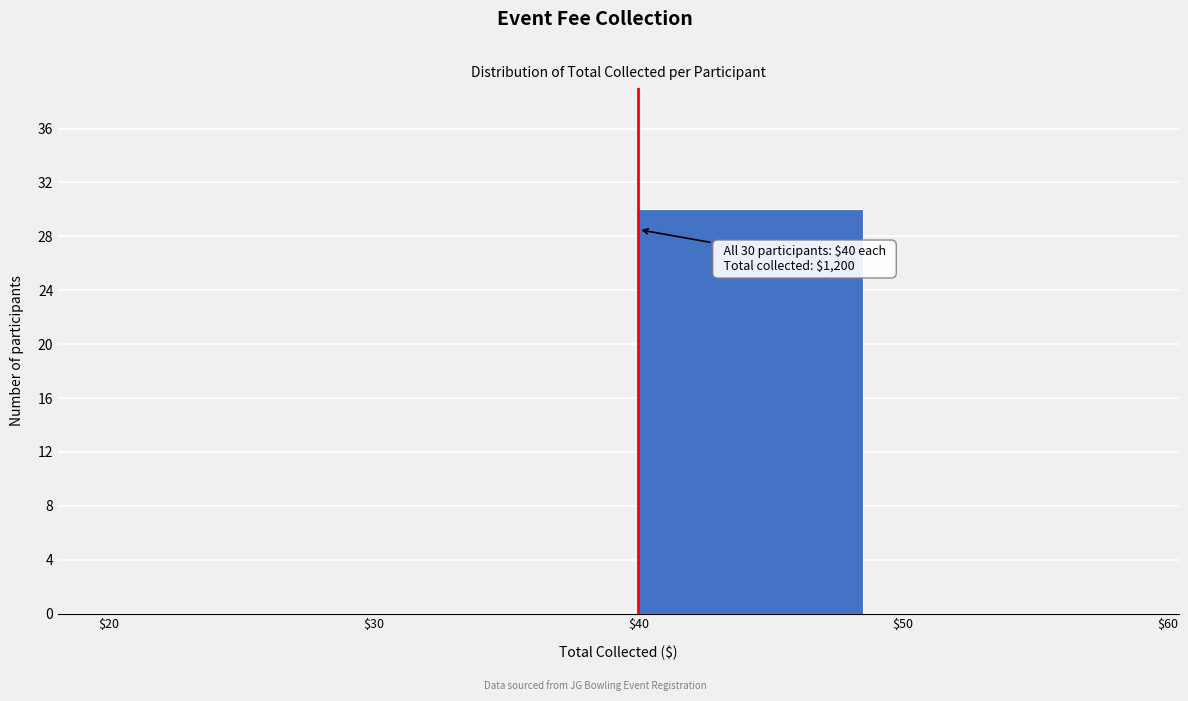

Over which range of the x-axis is the bar tallest?

$40 to $50